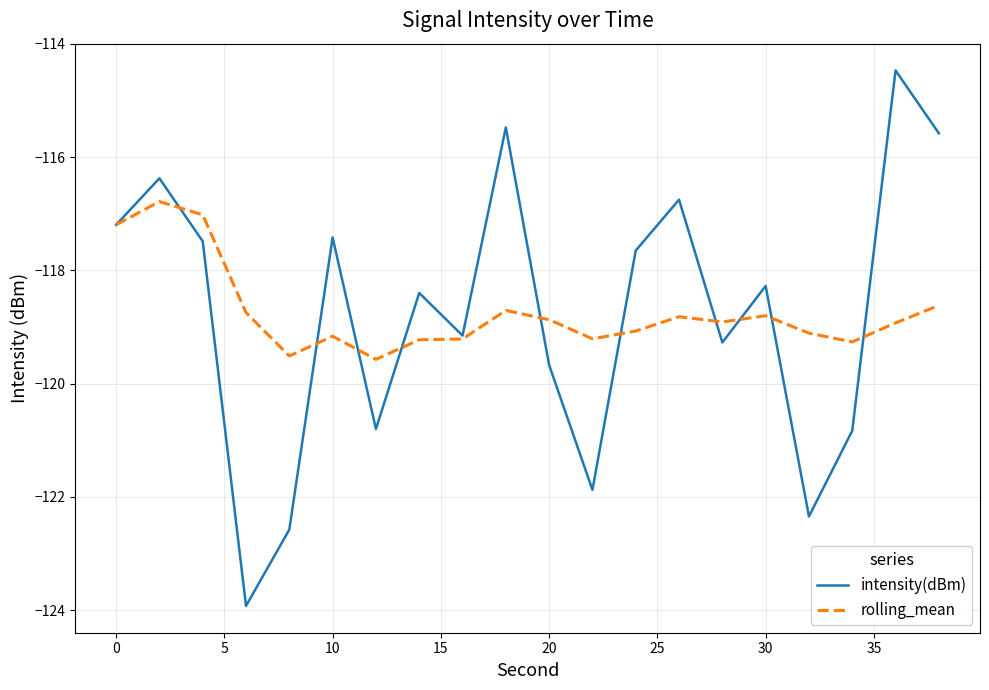

Which series has the largest range (max minus min)?

intensity(dBm)